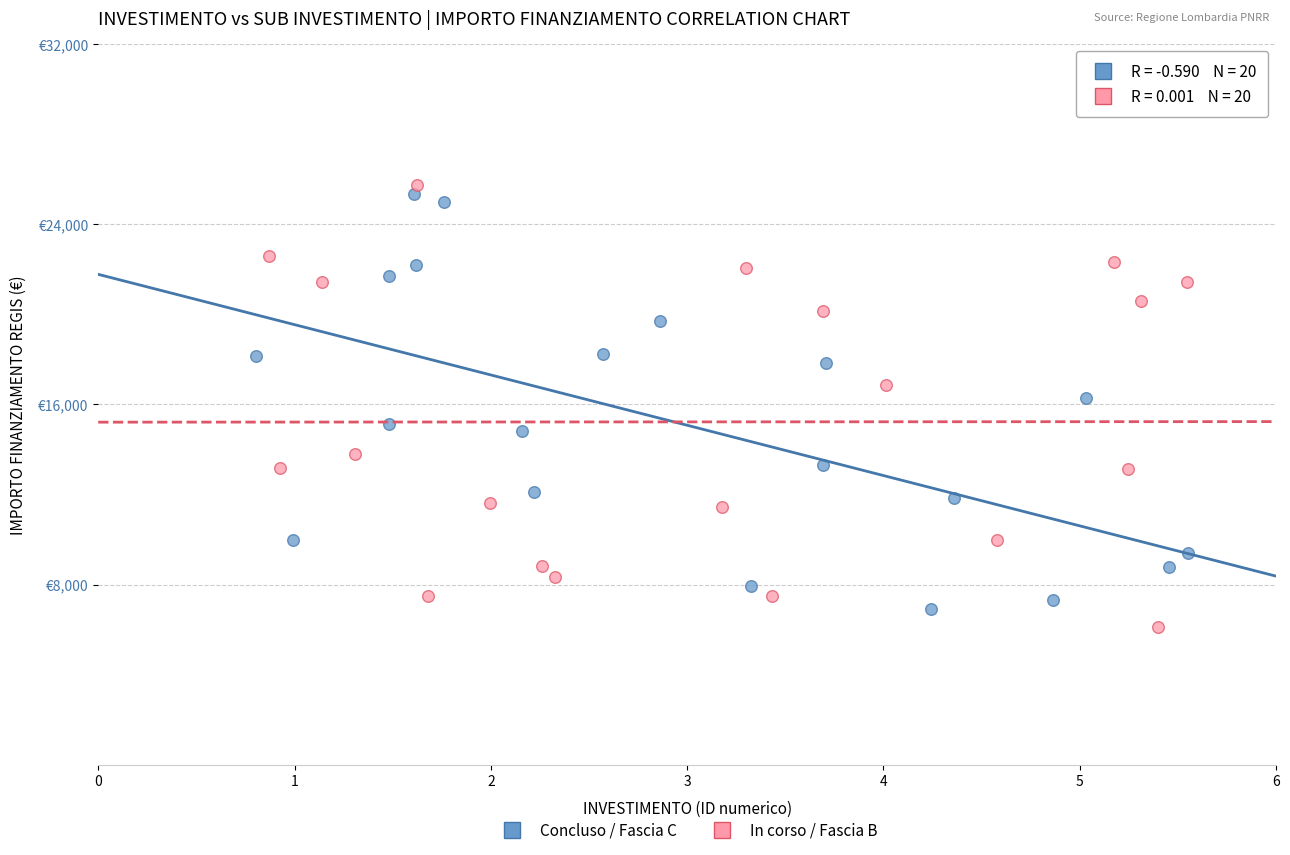

What are all the series names shown in the legend?

Concluso / Fascia C, In corso / Fascia B